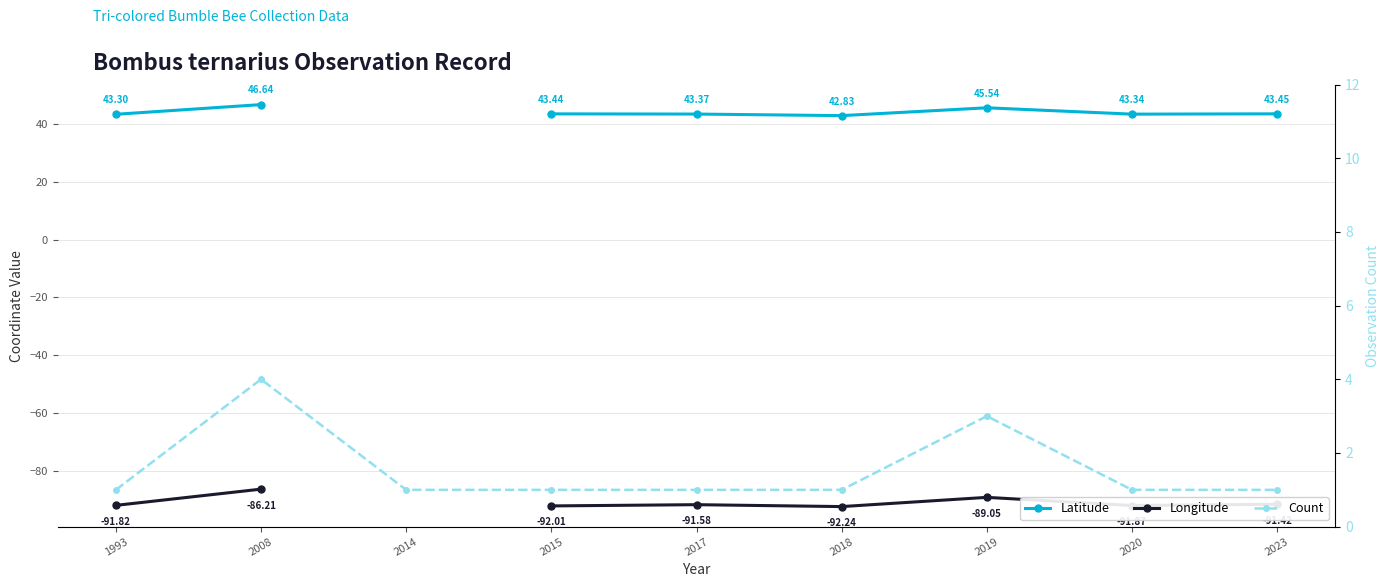

Between 2018 and 2019, which is larger?

2019